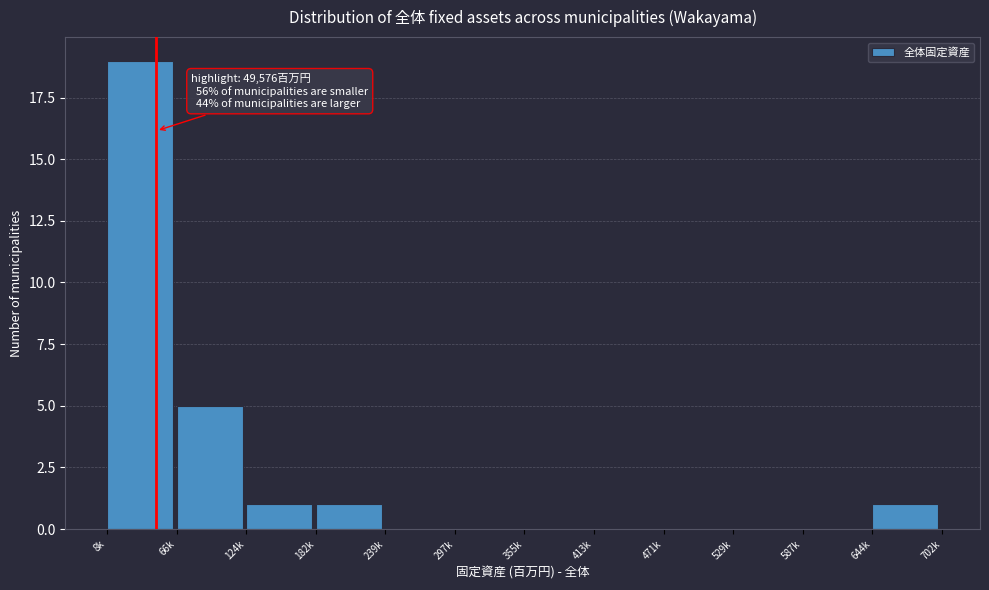

What is the maximum value shown in the chart?

19